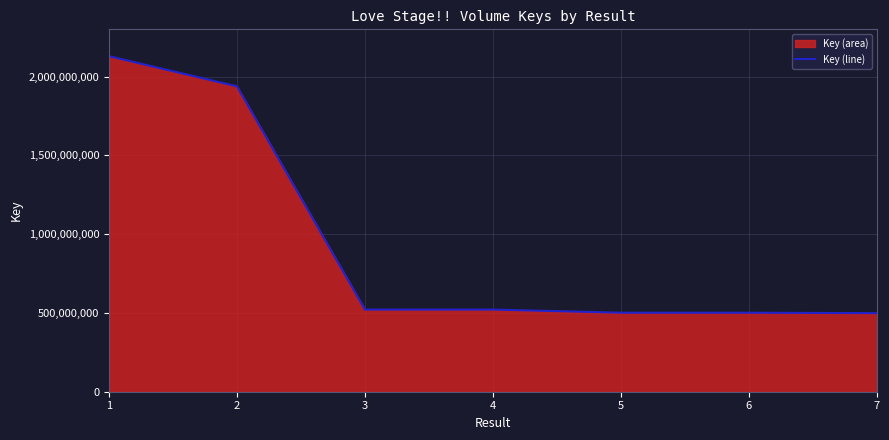

How many lines are shown in the chart?

1